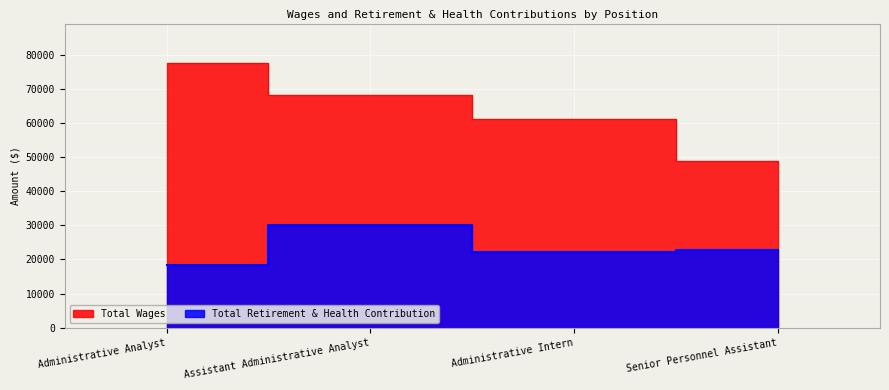

Is the value of Total Wages at Administrative Analyst greater than the value of Total Retirement & Health Contribution at Administrative Intern?

Yes